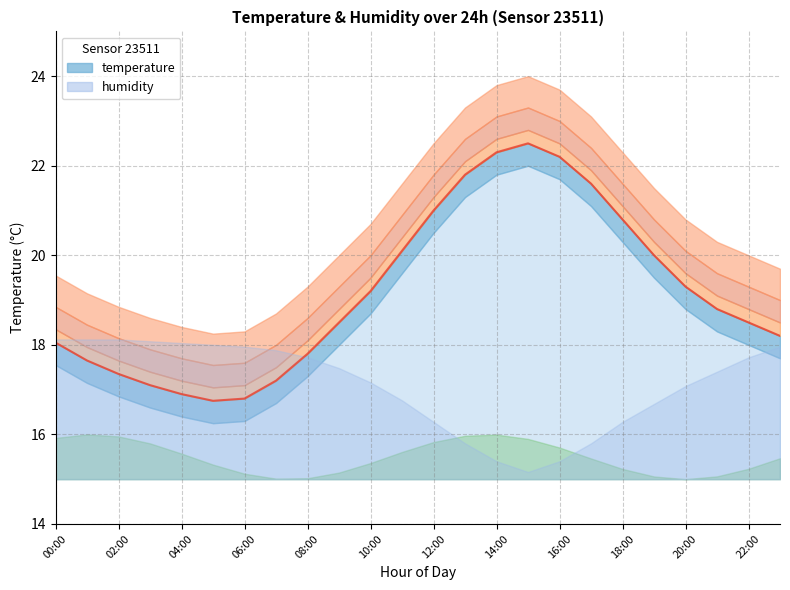

At which label does the data first exceed 18?

00:00